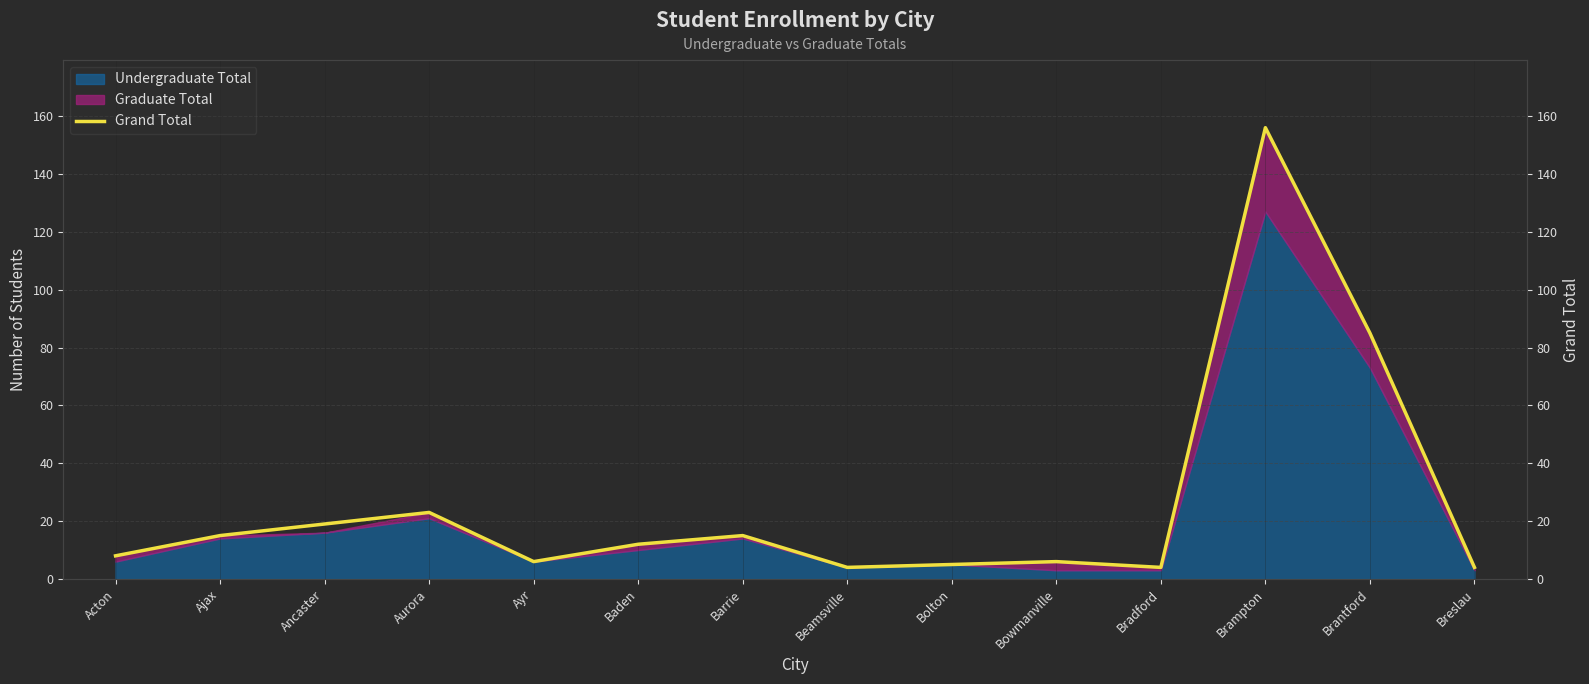

List the labels in order of value, largest first.

Brampton, Brantford, Aurora, Ancaster, Ajax, Barrie, Baden, Acton, Ayr, Bowmanville, Bolton, Beamsville, Bradford, Breslau